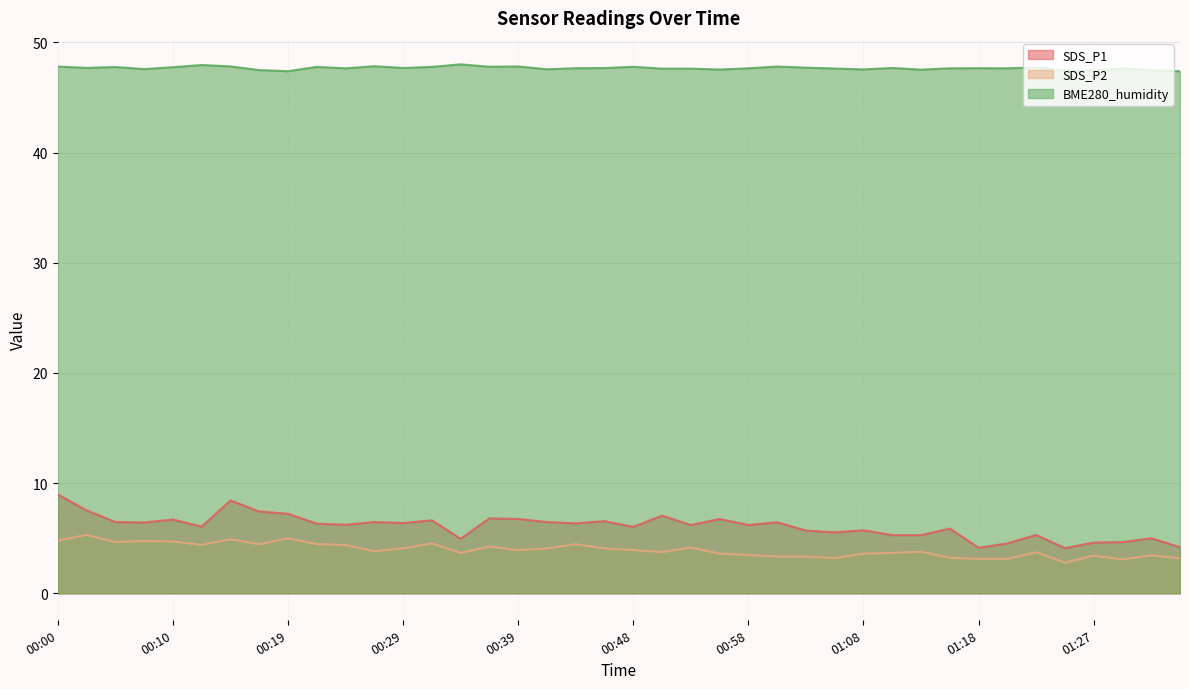

Which has a higher value, 00:39 or 00:41?

00:39